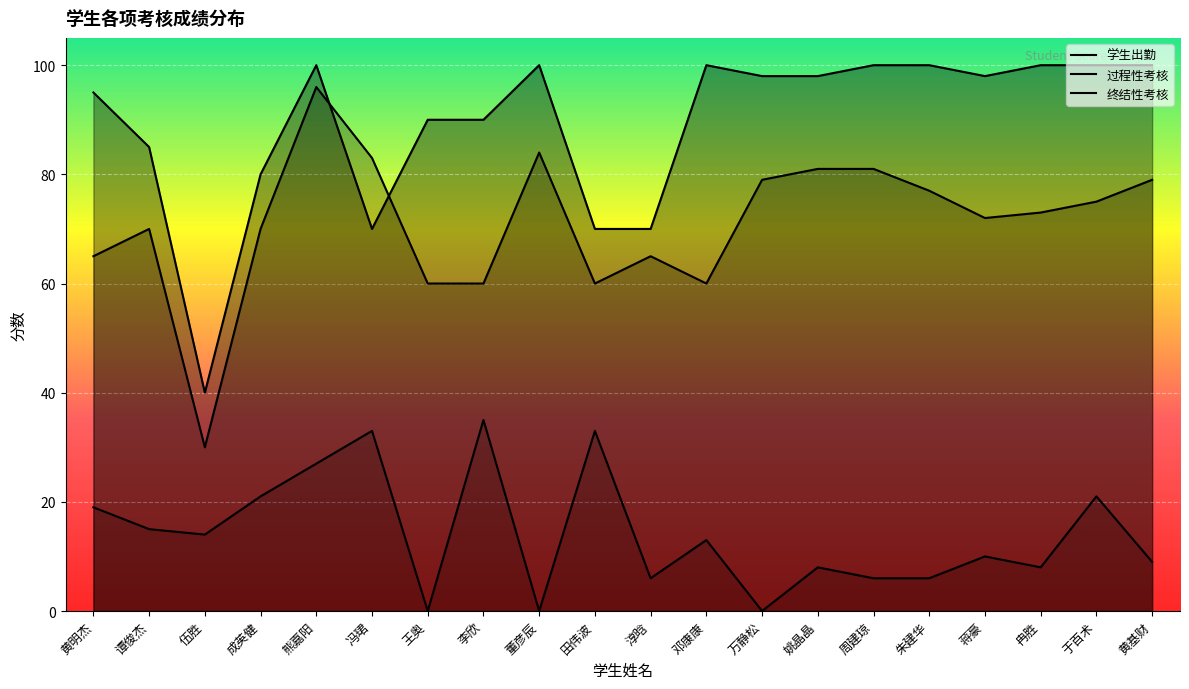

What is the approximate value of 学生出勤 at 冉胜?

100